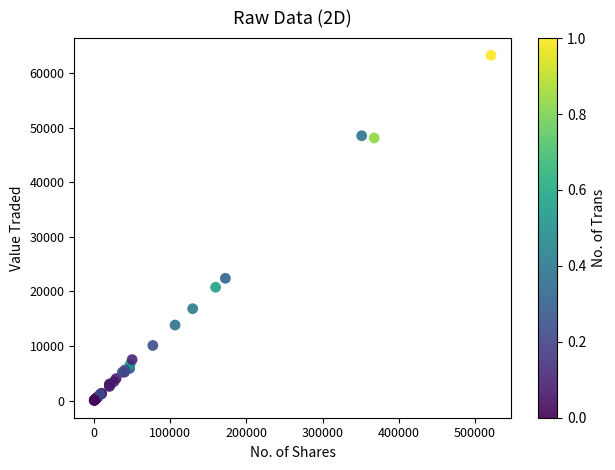

What Y value in the scatter plot is closest to 31636?

22405